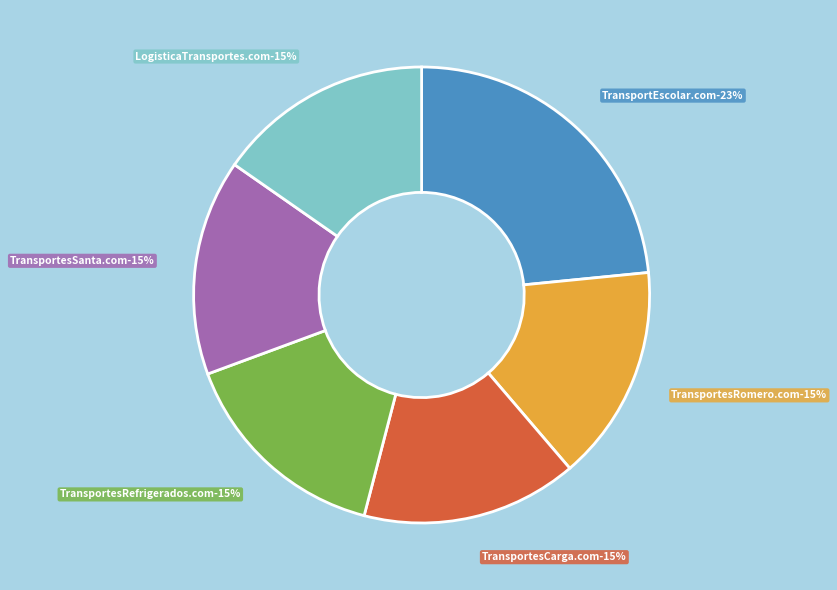

Does LogisticaTransportes.com represent more than half of the total?

No